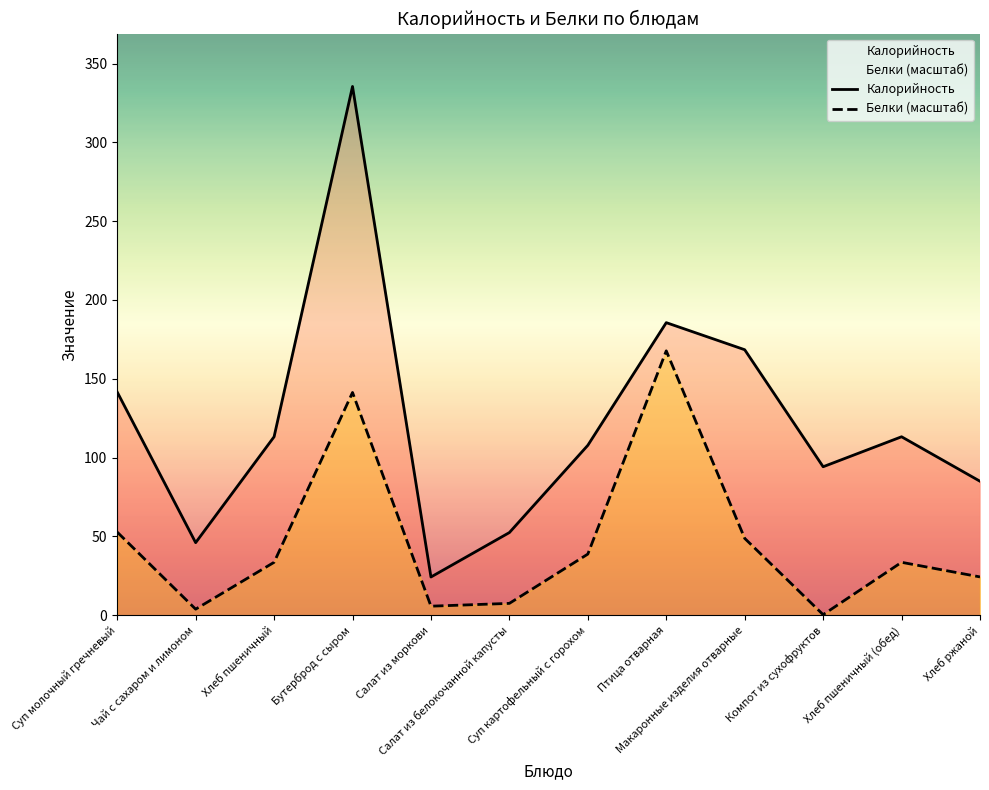

At which category does Калорийность reach its first local valley?

Чай с сахаром и лимоном